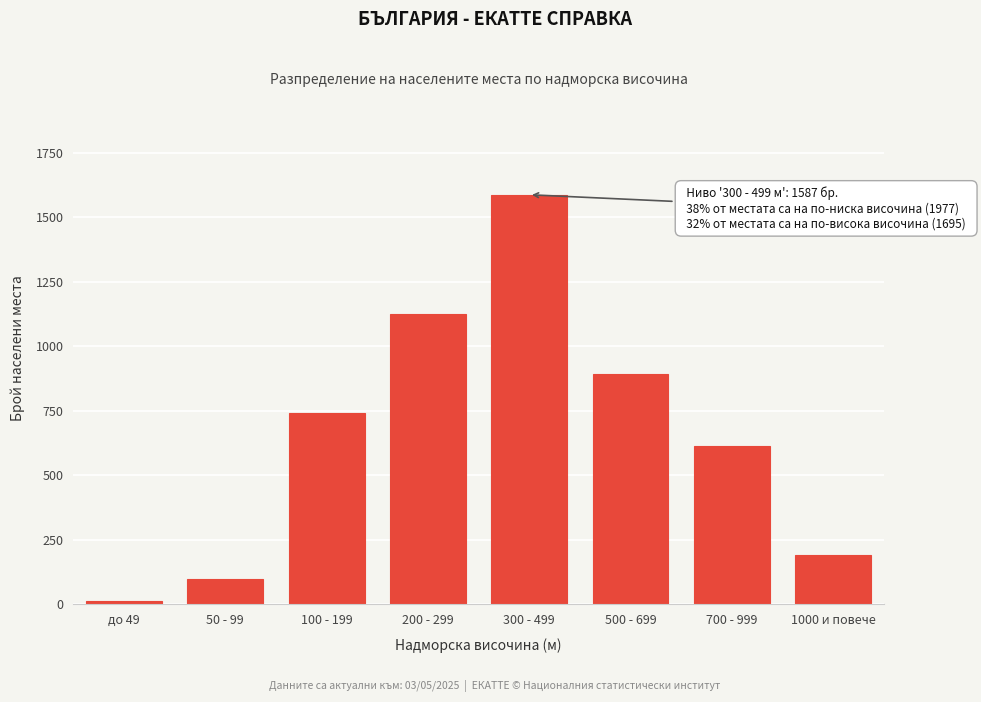

Reading left to right, list all the values displayed in this chart.

12	98	743	1124	1587	891	612	192